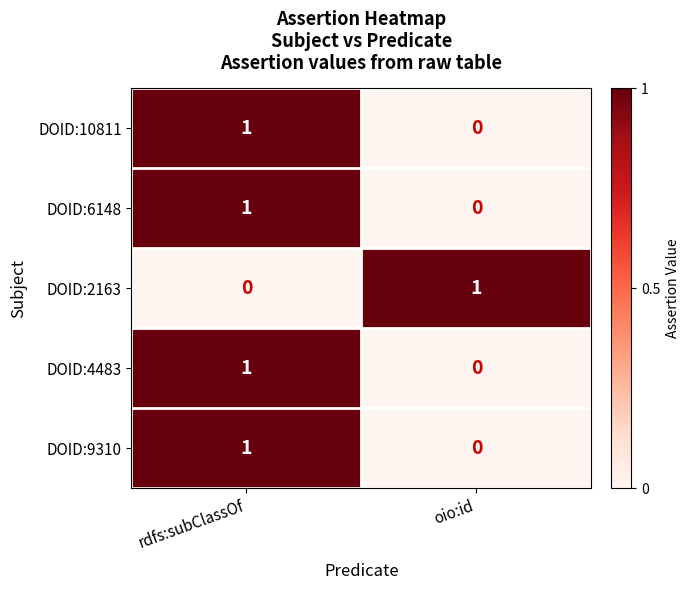

At which label does DOID:6148 reach its minimum?

oio:id